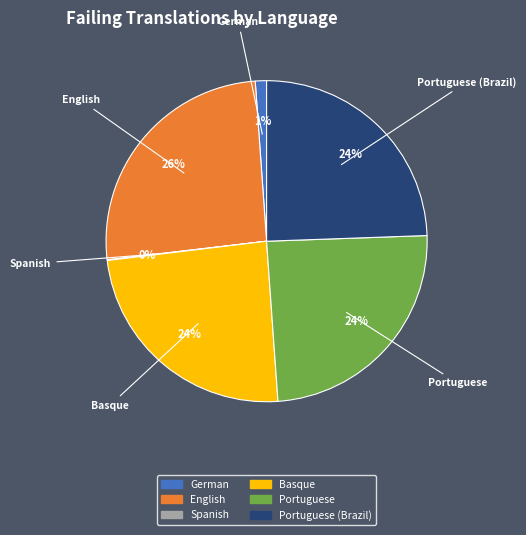

To the nearest percent, what is the average slice percentage?

17%